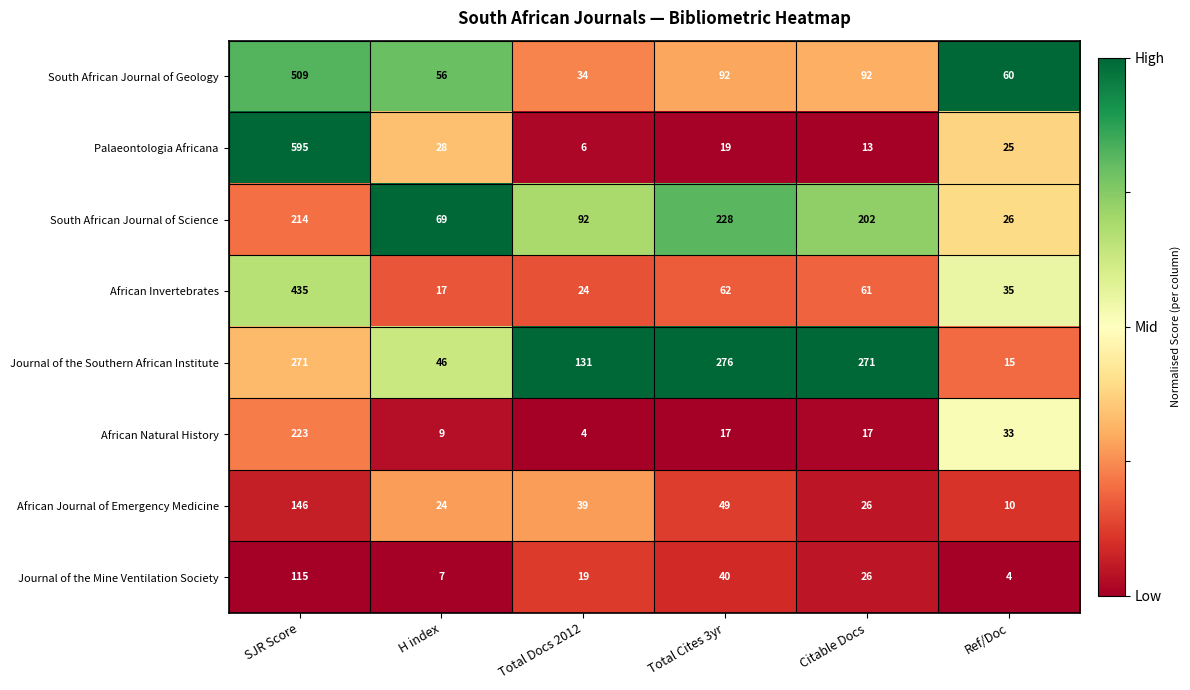

Which series has the widest spread of values?

Palaeontologia Africana